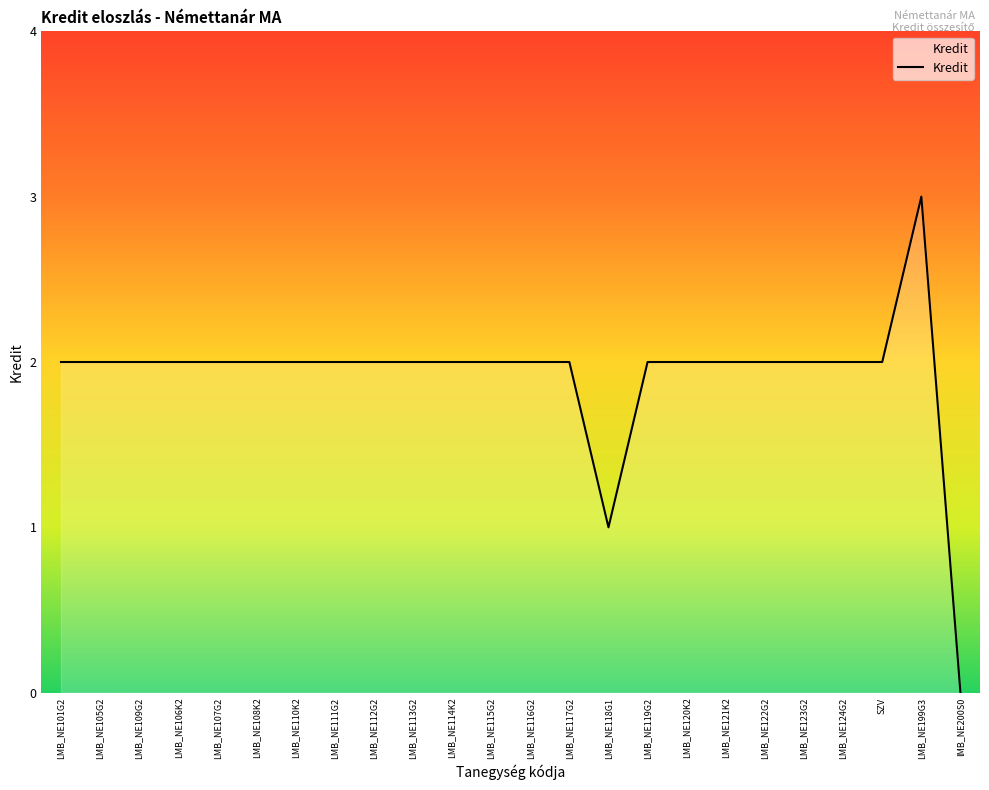

How many values are above zero?

23